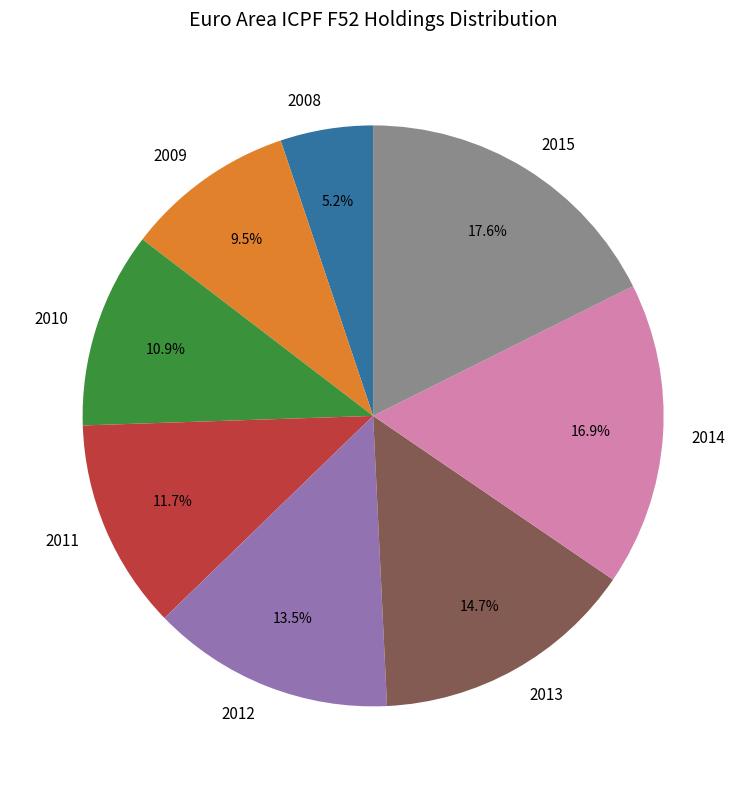

Which slice is the smallest?

2008